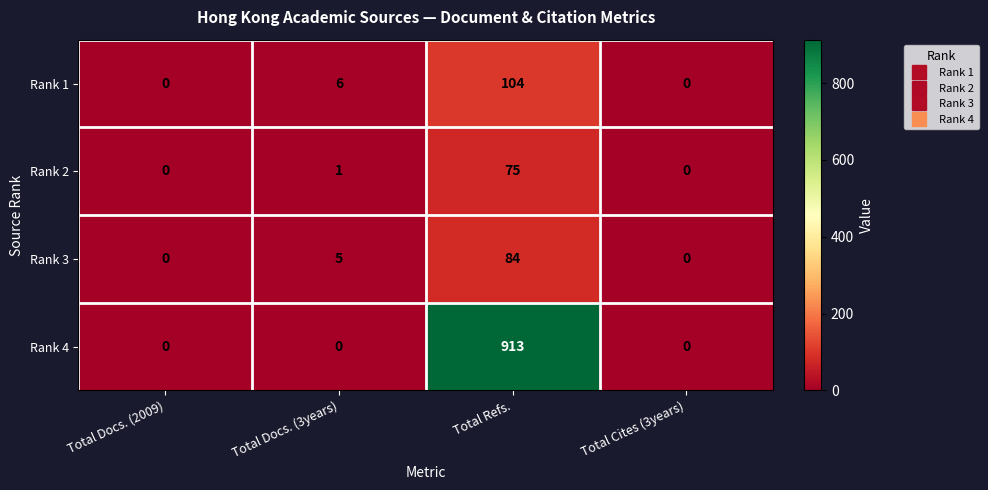

Between Total Docs. (2009) and Total Refs., which series saw the biggest shift?

Rank 4